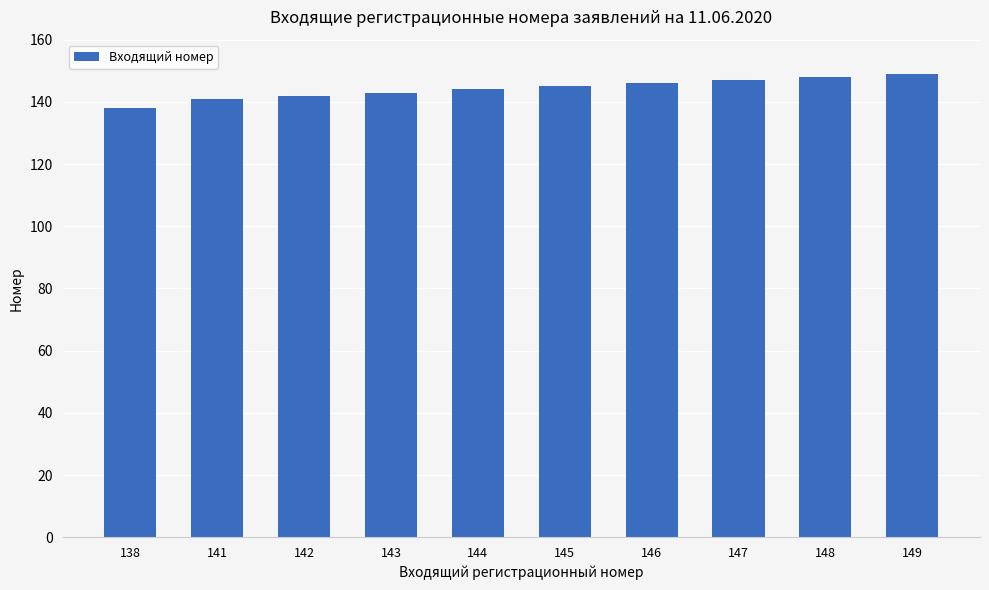

How many categories are shown in the chart?

10